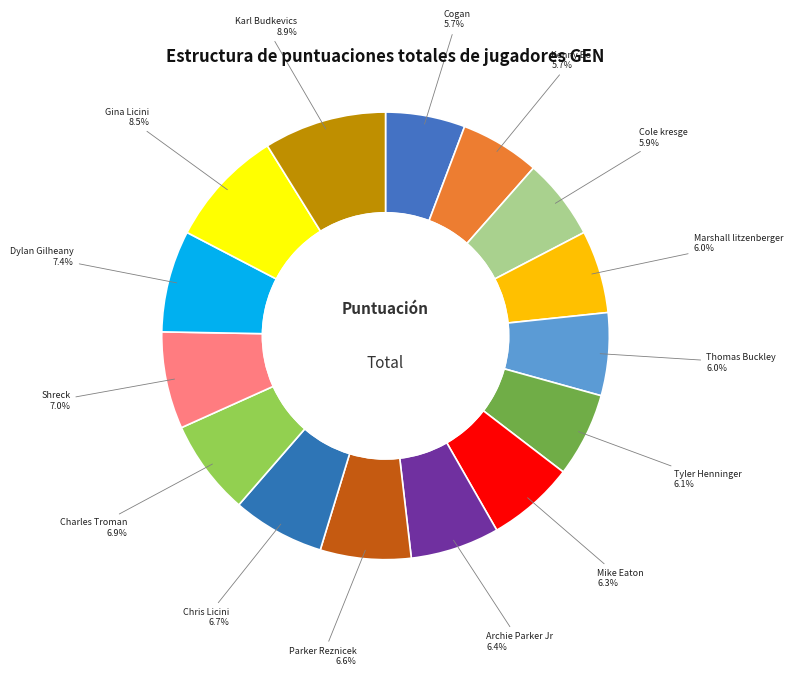

To the nearest percent, what is the difference between the largest and smallest slice percentages?

3%